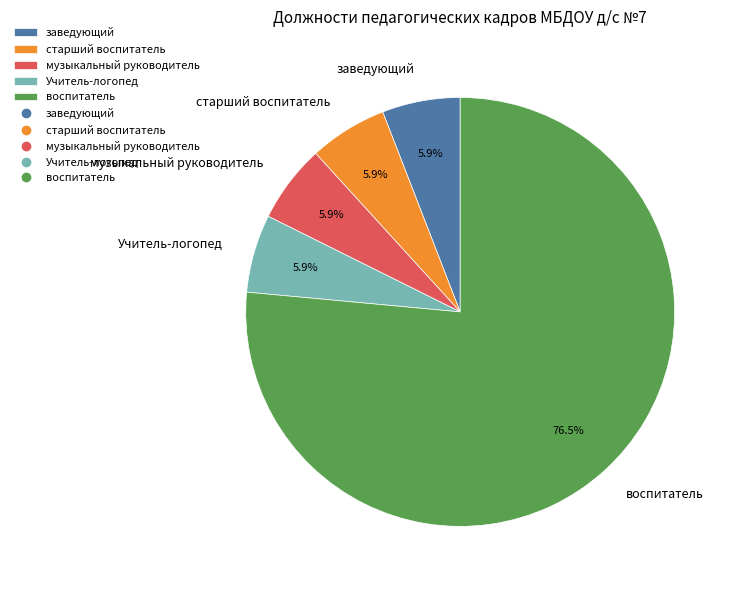

Approximately how many times larger is the value at музыкальный руководитель compared to заведующий?

1.0